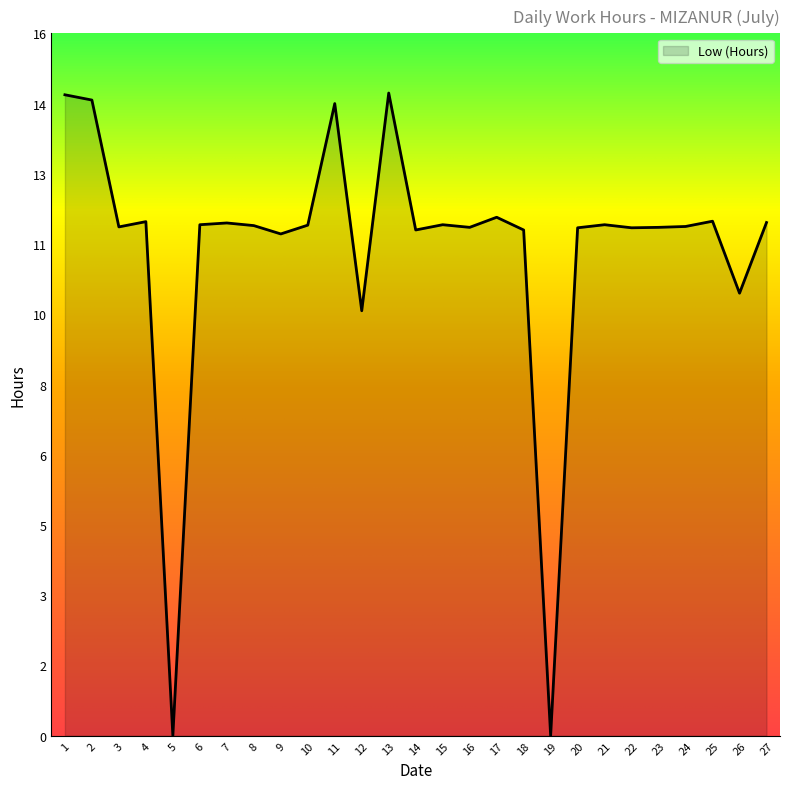

Does the chart have visible grid lines?

No